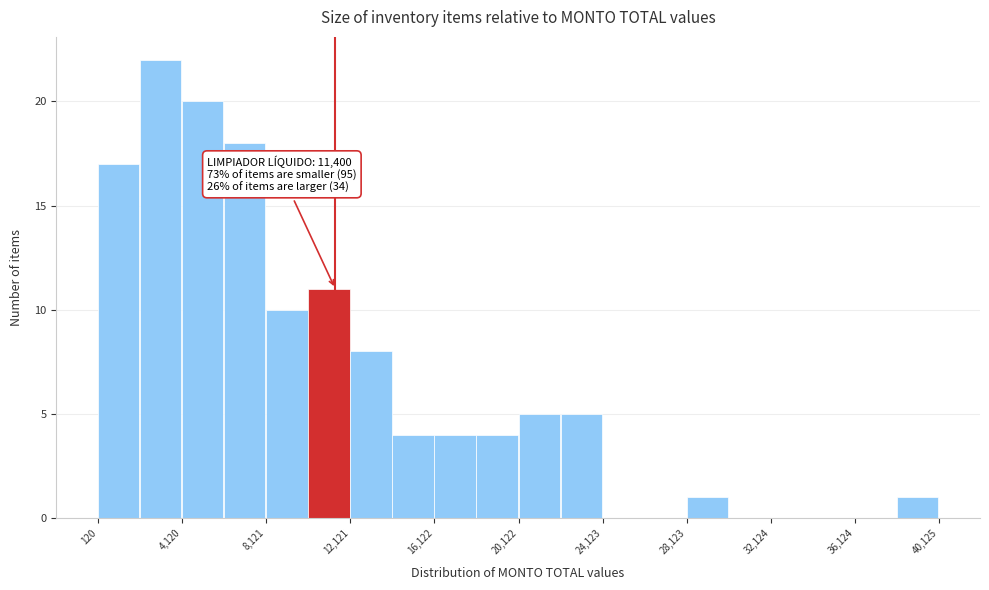

Which range on the x-axis has the tallest bar?

2000 to 4000